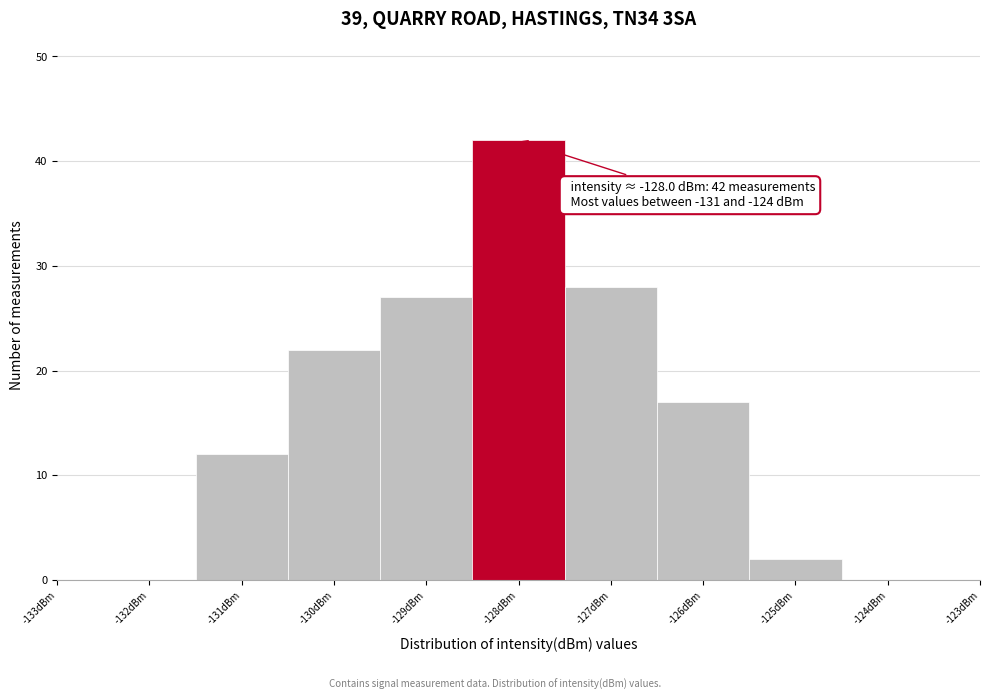

Which range on the x-axis has the tallest bar?

-128.5 to -127.5